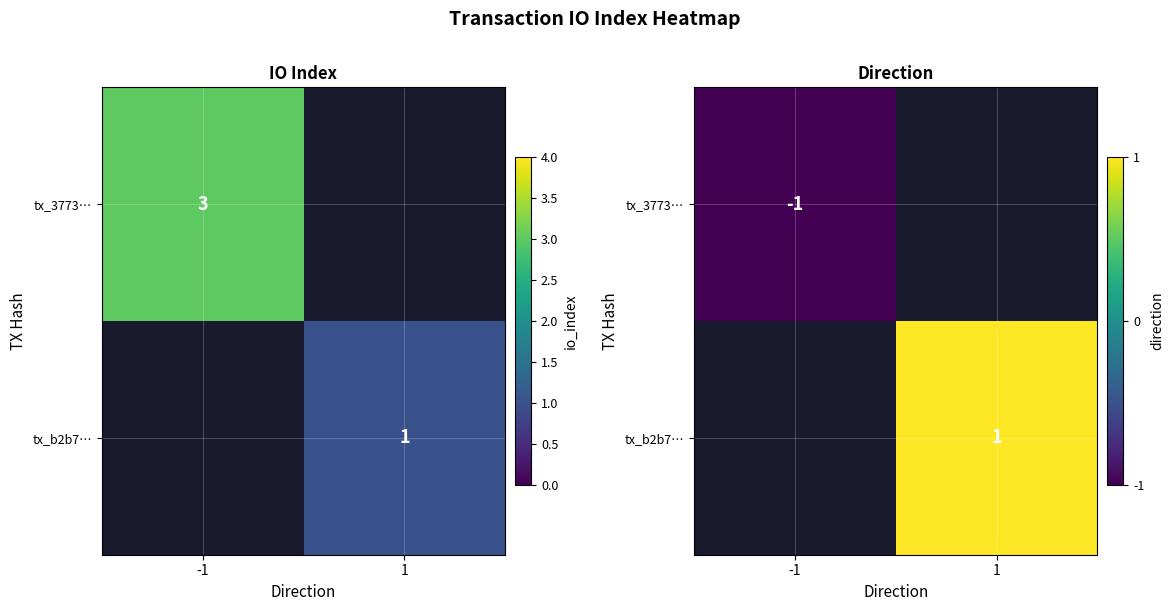

How many data points does each series have?

2